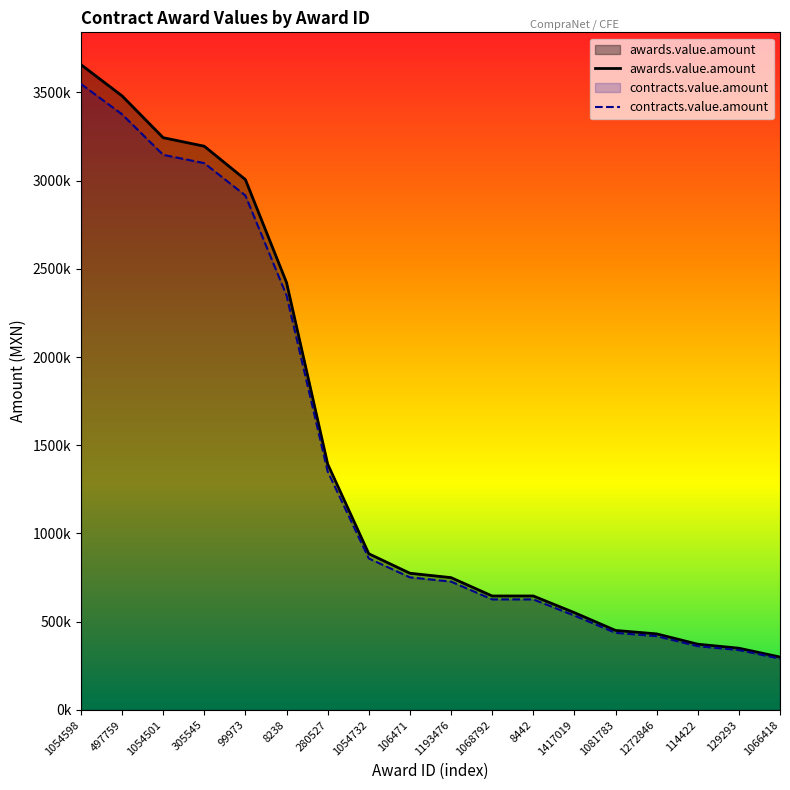

At which label does contracts.value.amount reach its peak?

1054598